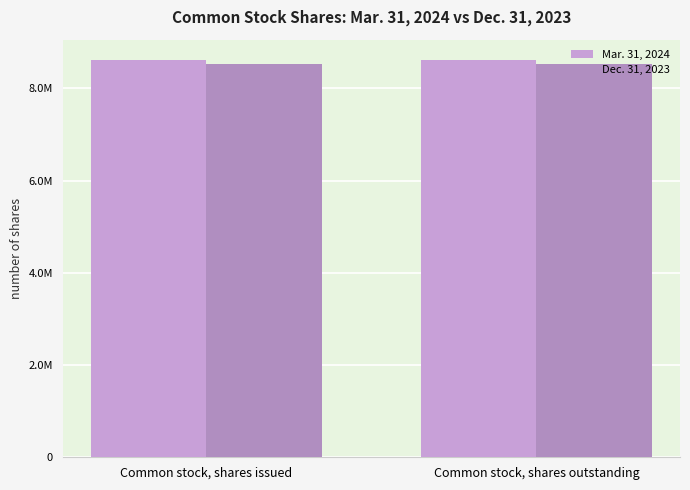

Which series has the largest range (max minus min)?

Mar. 31, 2024